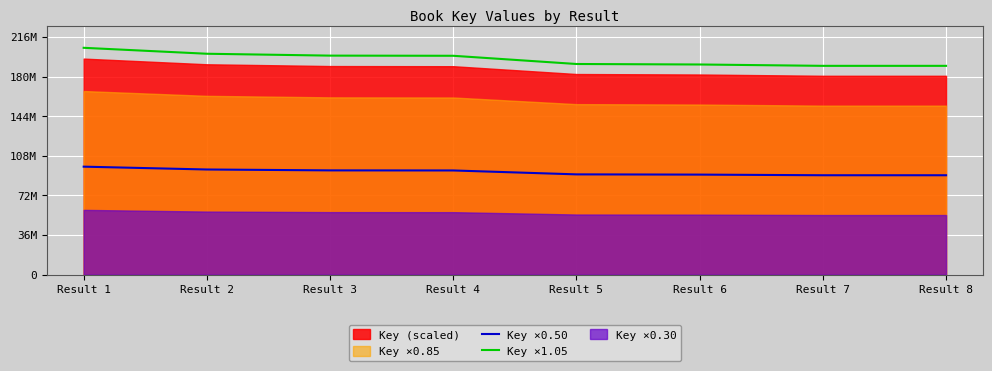

The Key ×0.50 series shows 3.0 at Result 2. True or false?

False